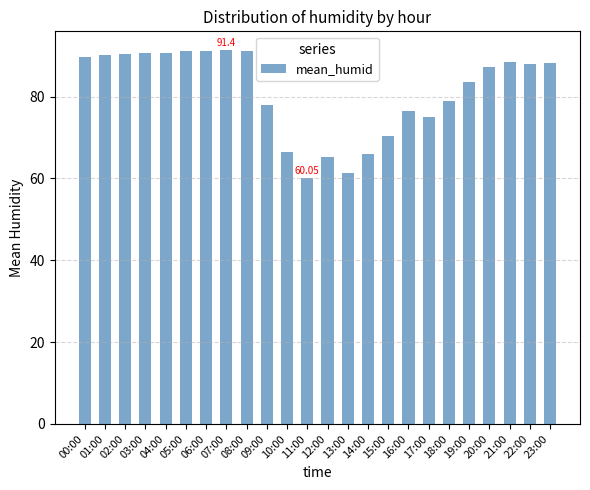

What is the change in value from 10:00 to 17:00?

+8.6